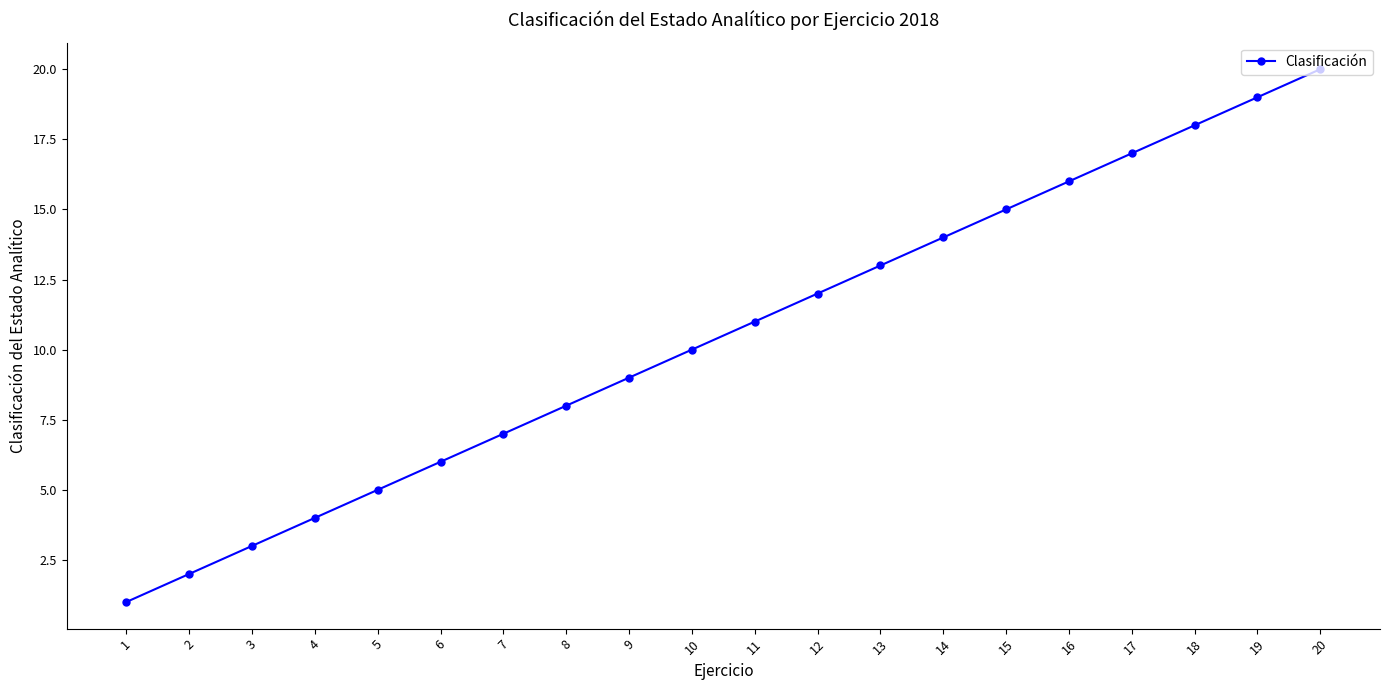

How many categories are shown in the chart?

20